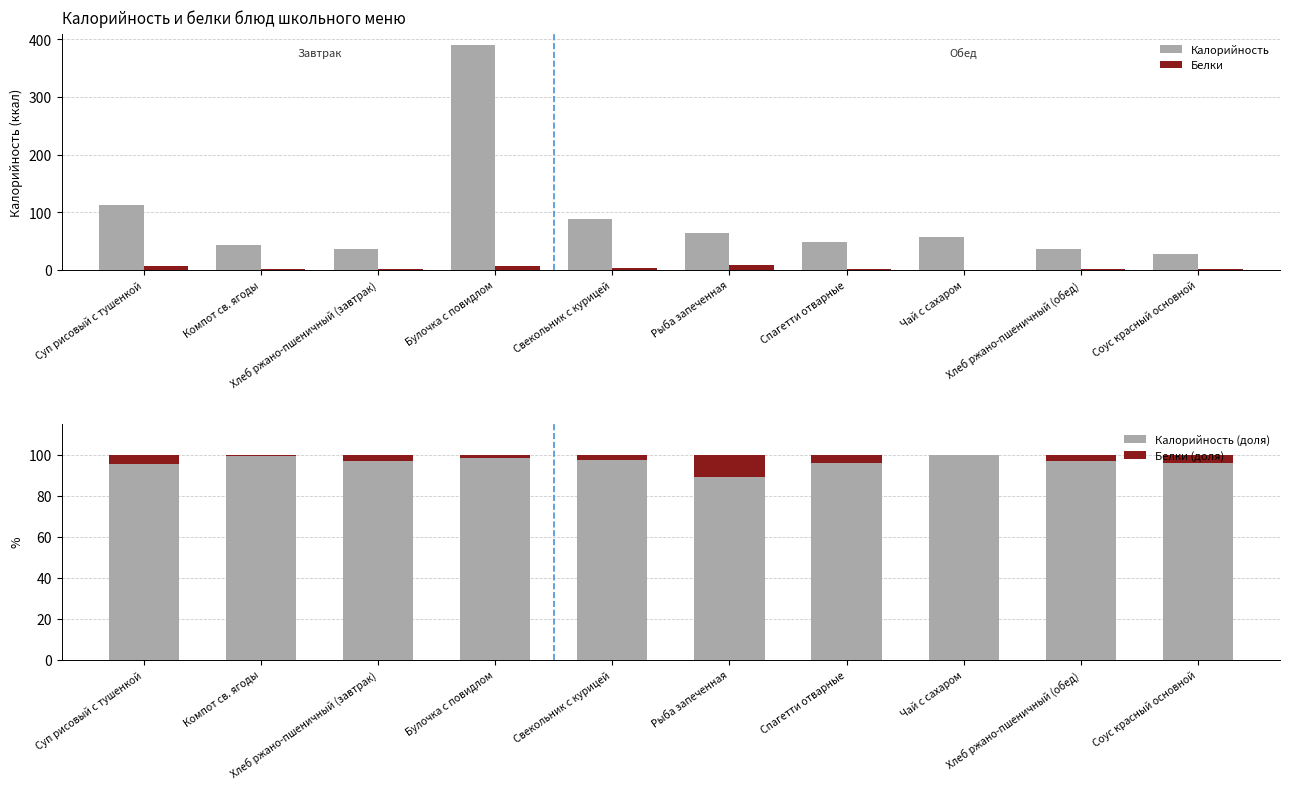

What position from the left is Рыба запеченная?

6